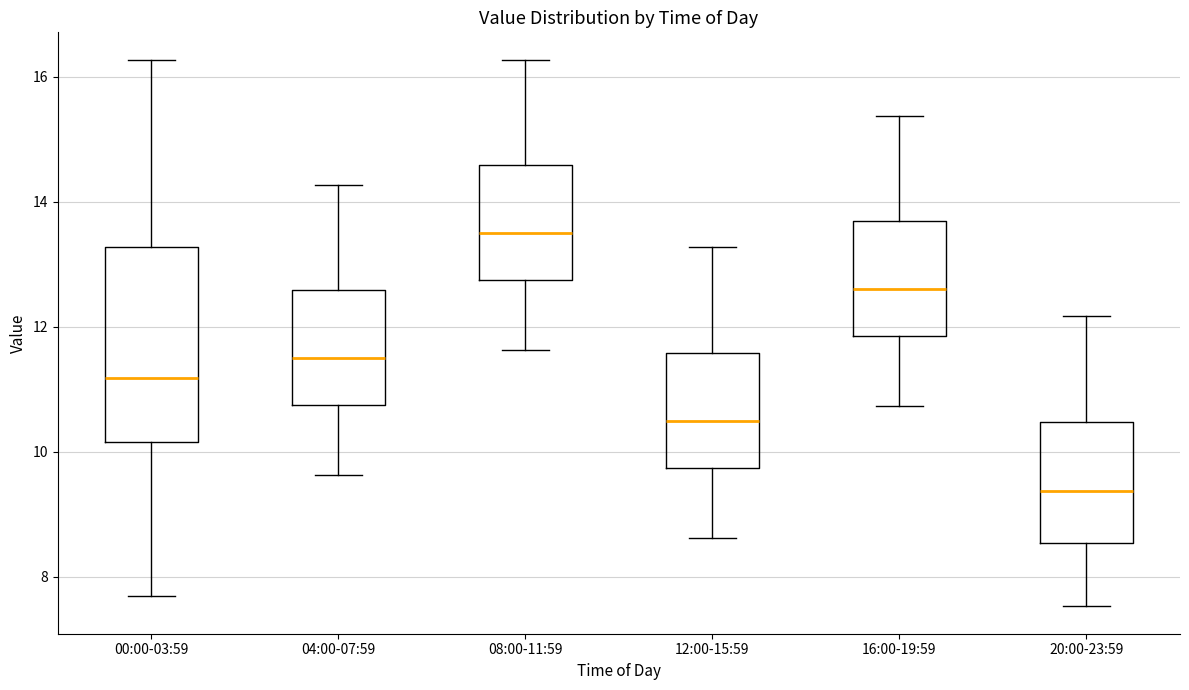

Reading left to right, read every box against the y-axis: the position of its median line, the range the box covers, and the ends of its whiskers. The values are not printed on the chart, so give them approximately, as read against the axis.

00:00-03:59: median 11.2, box 10.2 to 13.2, whiskers 7.8 to 16.2
04:00-07:59: median 11.6, box 10.8 to 12.6, whiskers 9.6 to 14.2
08:00-11:59: median 13.6, box 12.8 to 14.6, whiskers 11.6 to 16.2
12:00-15:59: median 10.6, box 9.8 to 11.6, whiskers 8.6 to 13.2
16:00-19:59: median 12.6, box 11.8 to 13.6, whiskers 10.8 to 15.4
20:00-23:59: median 9.4, box 8.6 to 10.4, whiskers 7.6 to 12.2